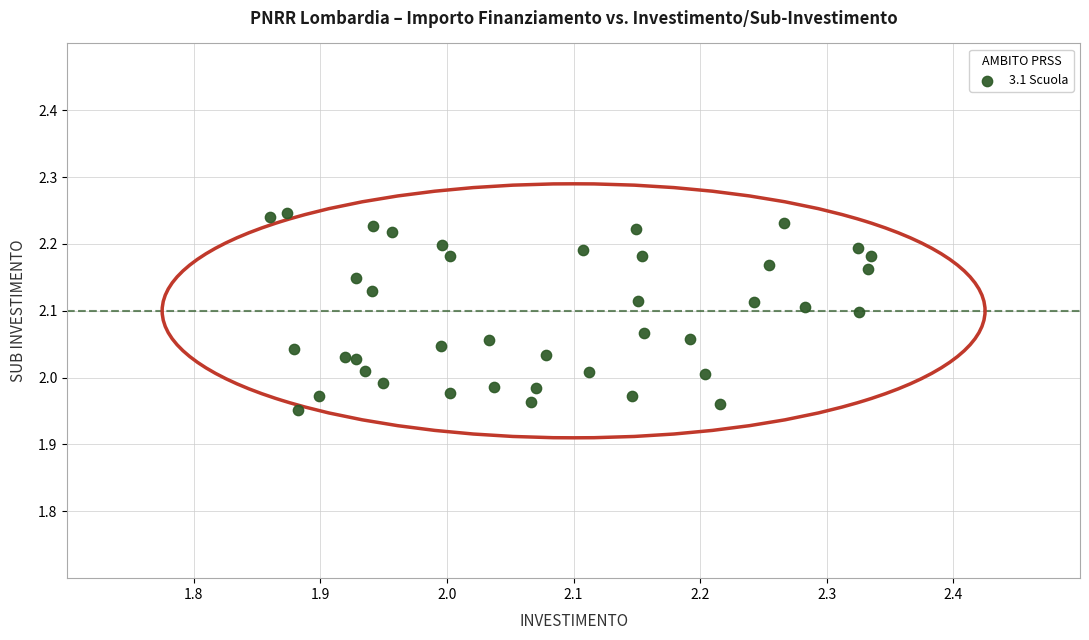

What is the range of Y values (max minus min)?

0.3